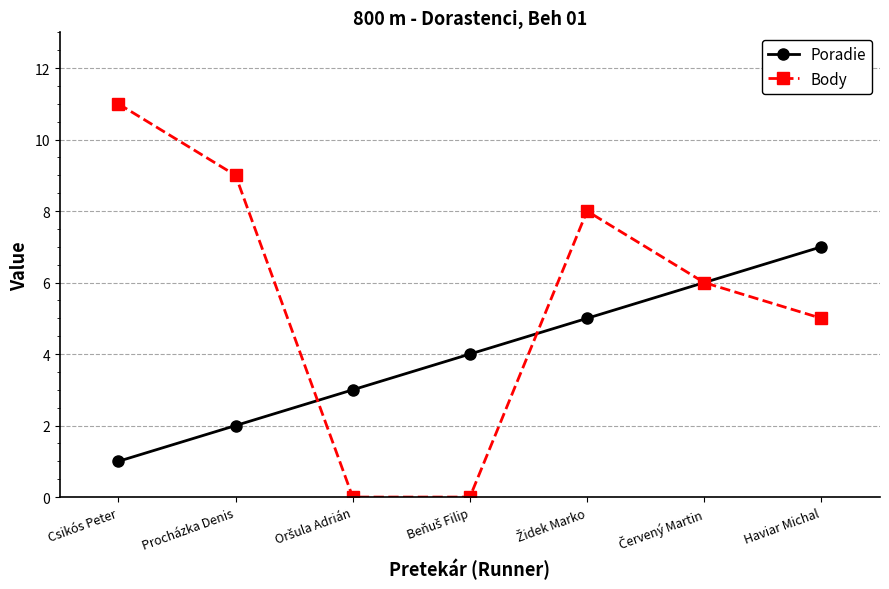

What is the label of the 1st point from the right?

Haviar Michal